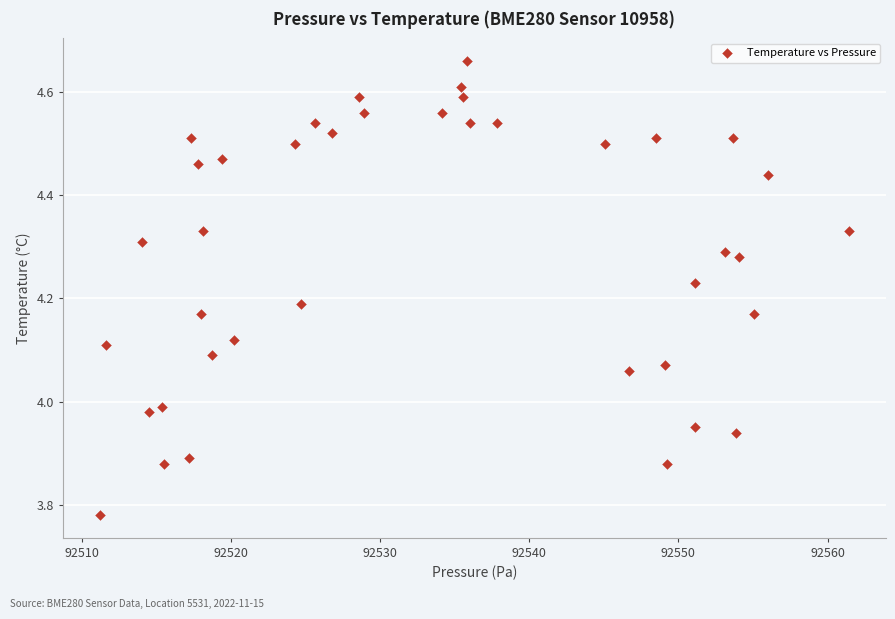

What is the range of X values (max minus min)?

50.2